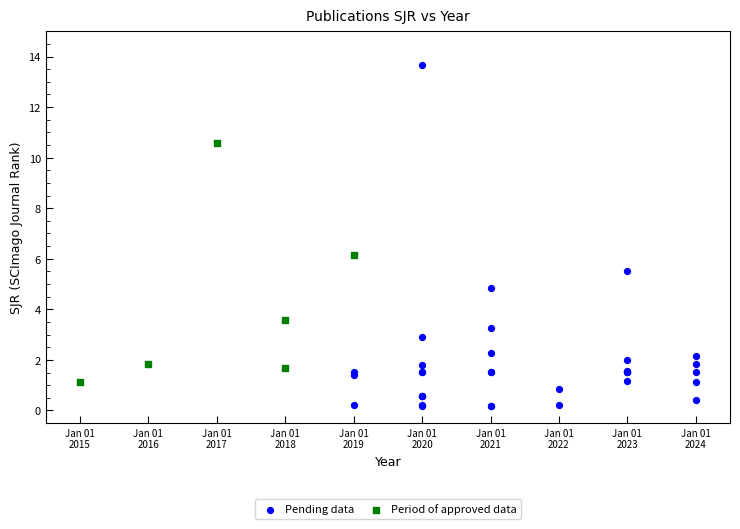

Which series has the widest spread of Y values?

Pending data